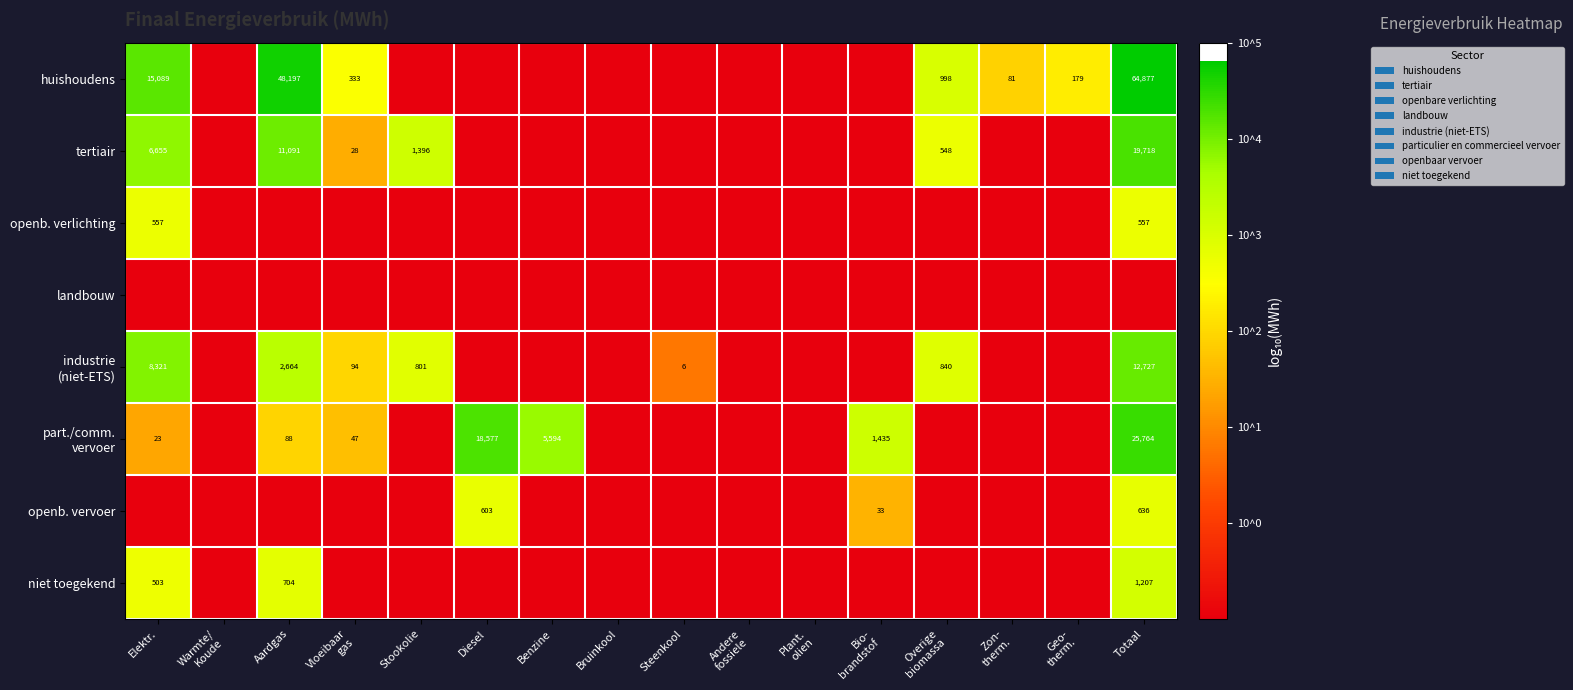

True or false: openb. verlichting has a value of -0.4 at Benzine.

False